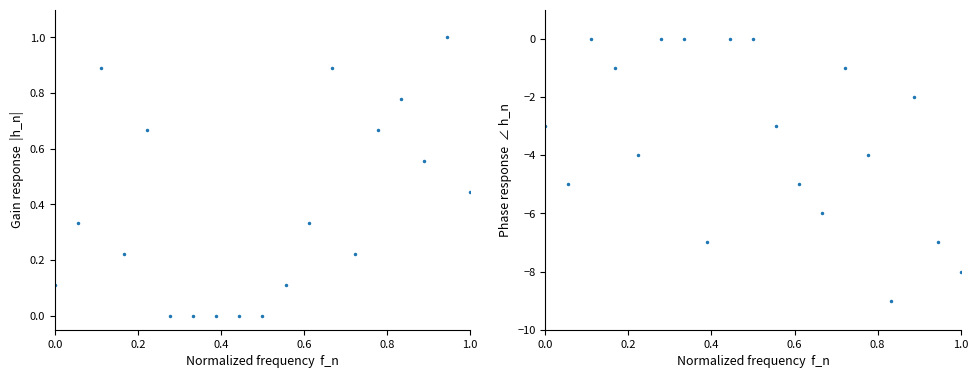

What is the minimum value for col_2?

-9.0